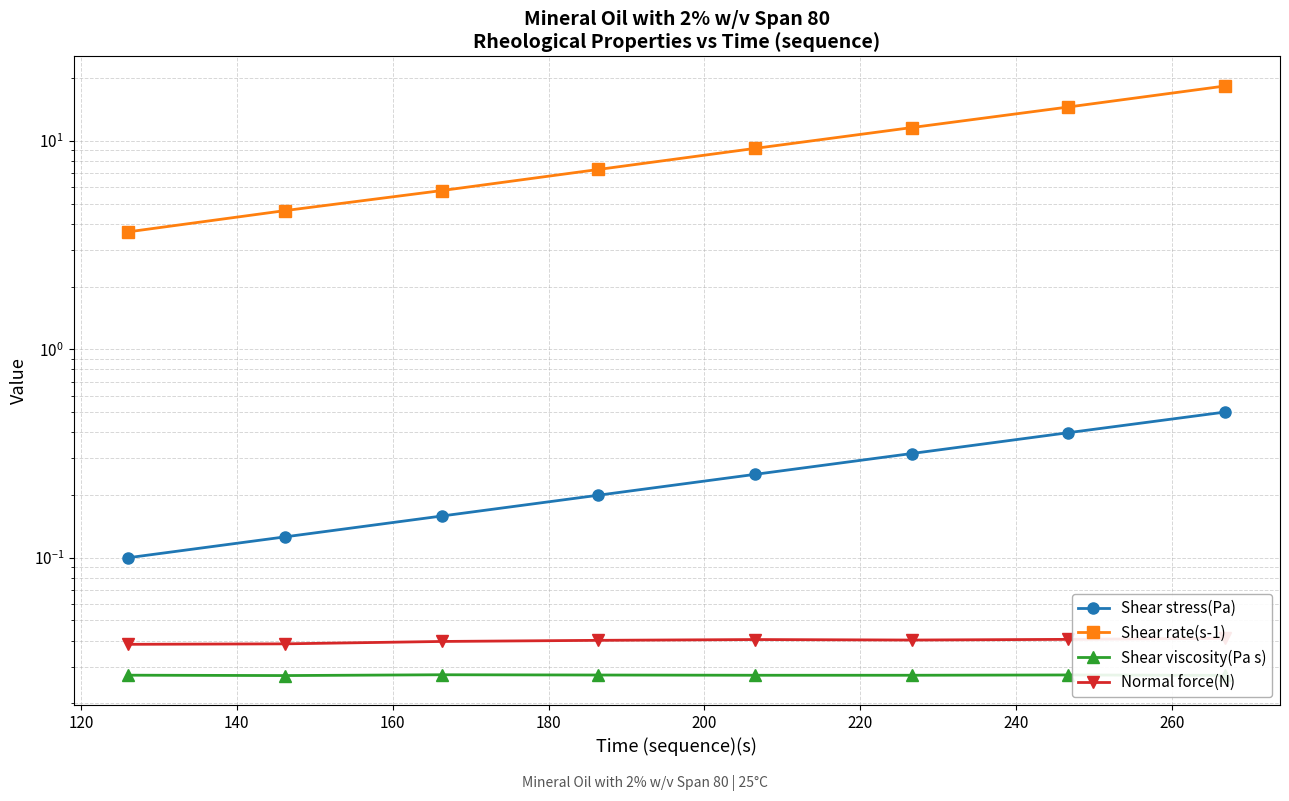

Reading right to left, list all the values displayed in this chart.

Shear stress(Pa): 0.5	0.4	0.3	0.3	0.2	0.2	0.1	0.1
Shear rate(s-1): 18.4	14.6	11.6	9.2	7.3	5.8	4.6	3.7
Shear viscosity(Pa s): 0.0	0.0	0.0	0.0	0.0	0.0	0.0	0.0
Normal force(N): 0.0	0.0	0.0	0.0	0.0	0.0	0.0	0.0